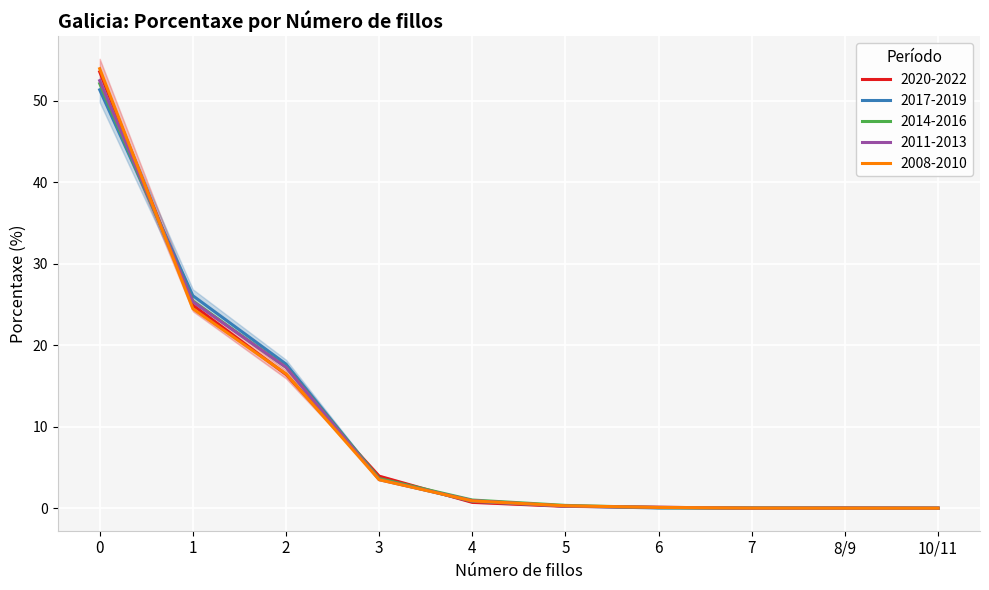

Which series changed the most between 4 and 7?

2014-2016